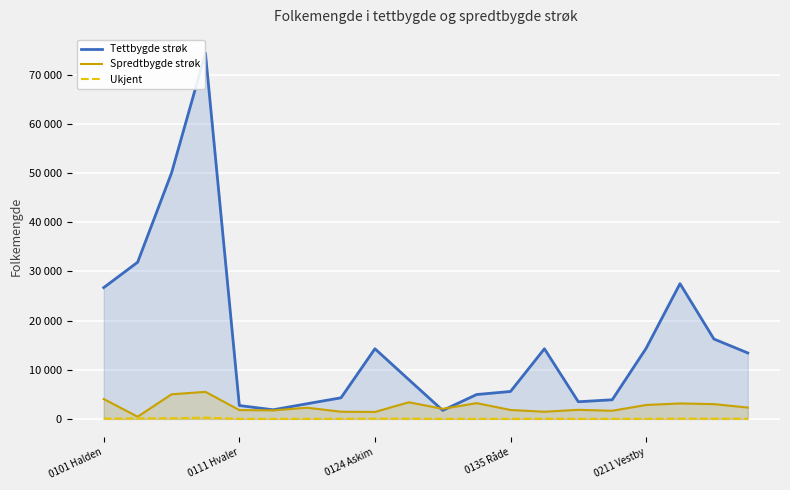

What are all the series names shown in the legend?

Tettbygde strøk, Spredtbygde strøk, Ukjent